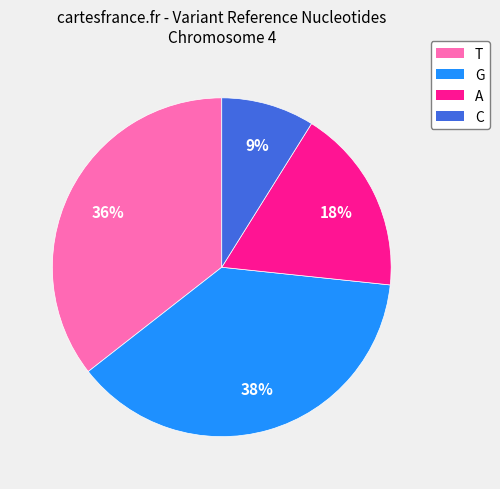

How many segments does this pie chart have?

4